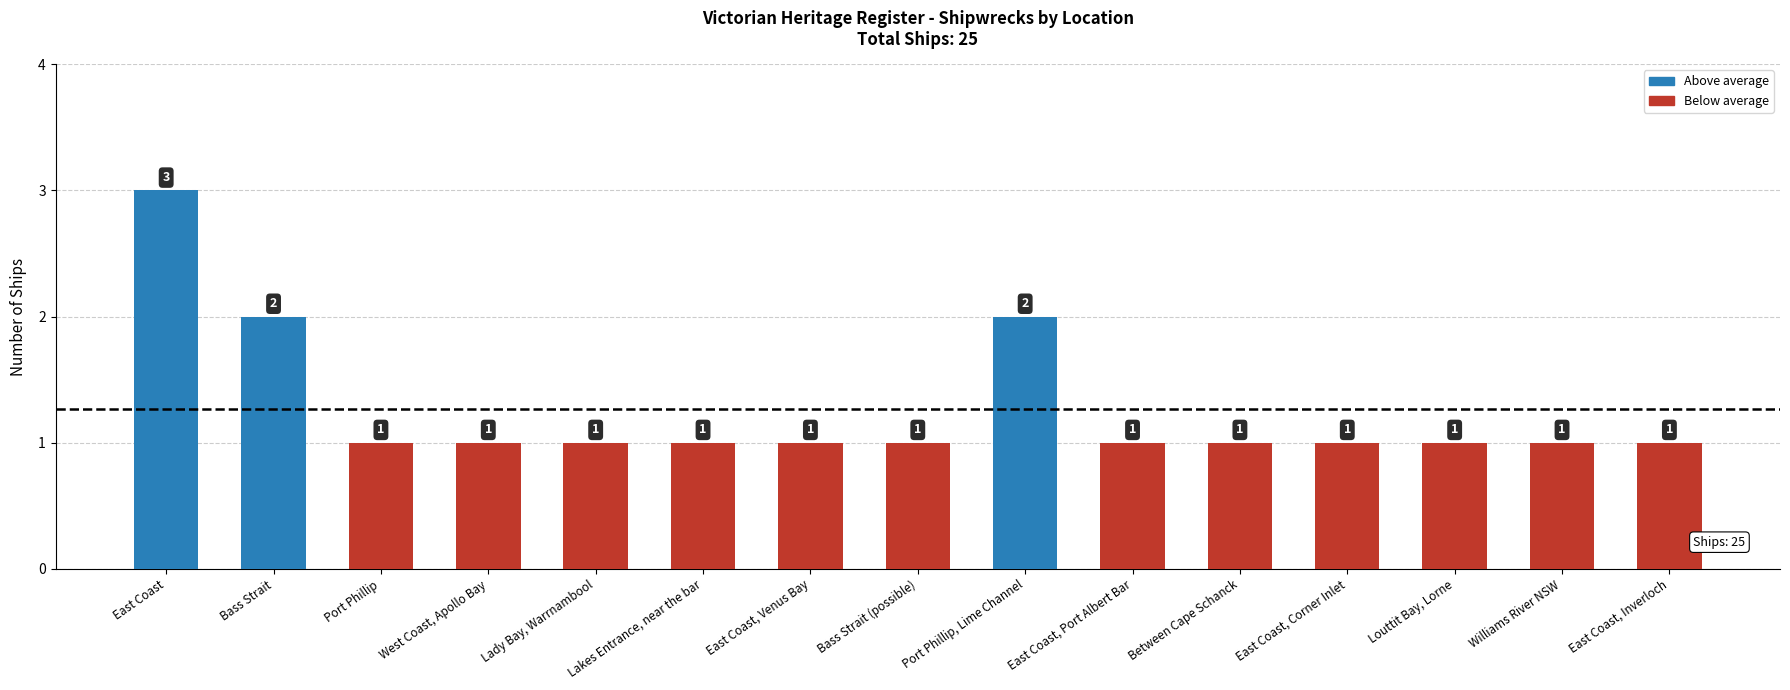

What is the greatest value displayed?

3